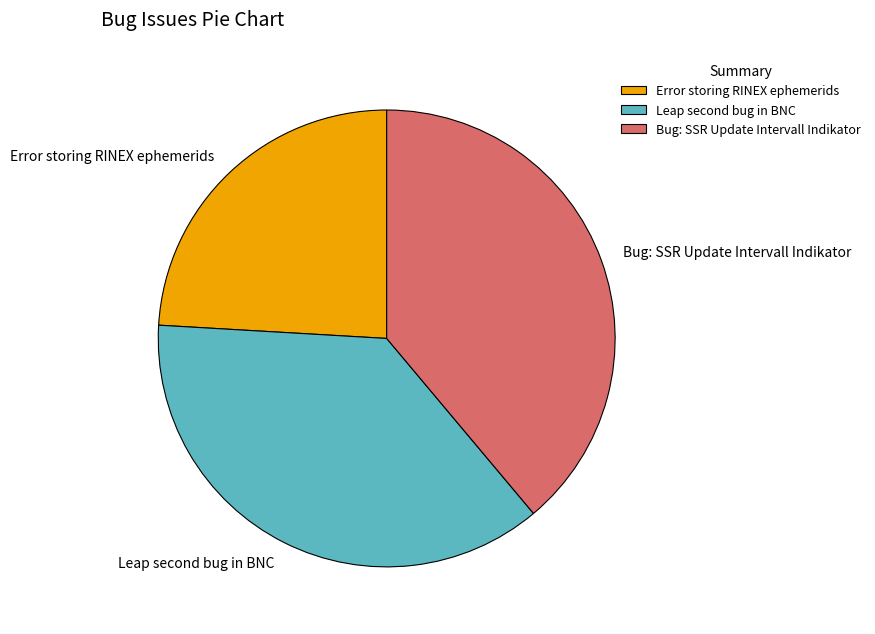

Approximately how many times larger is the value at Bug: SSR Update Intervall Indikator compared to Error storing RINEX ephemerids?

1.6